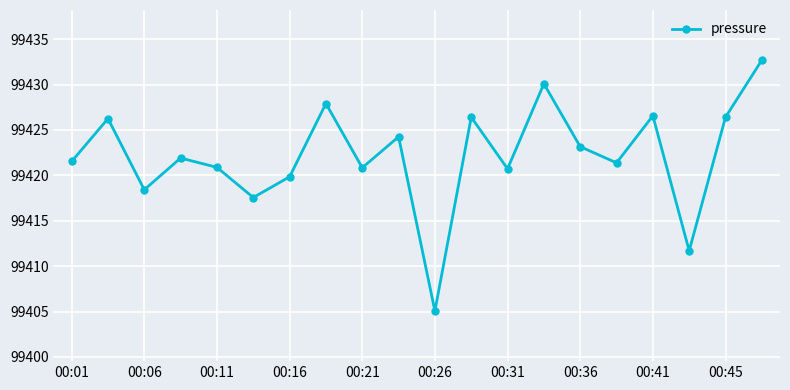

What is the difference between the second highest and minimum values?

25.0